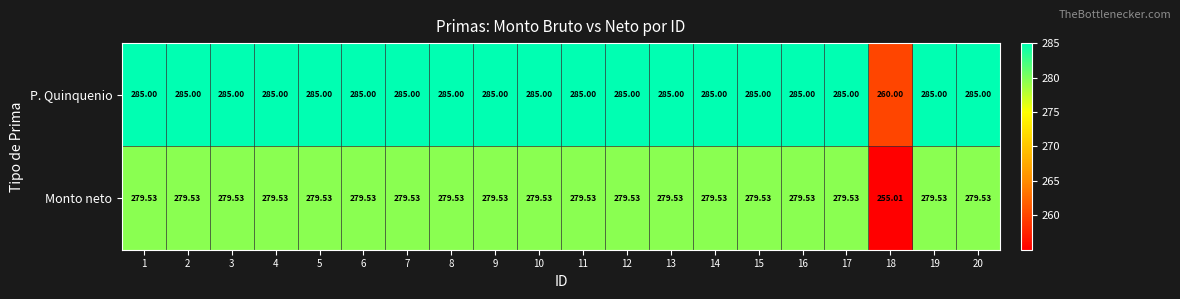

Which series has the largest total across all categories?

P. Quinquenio